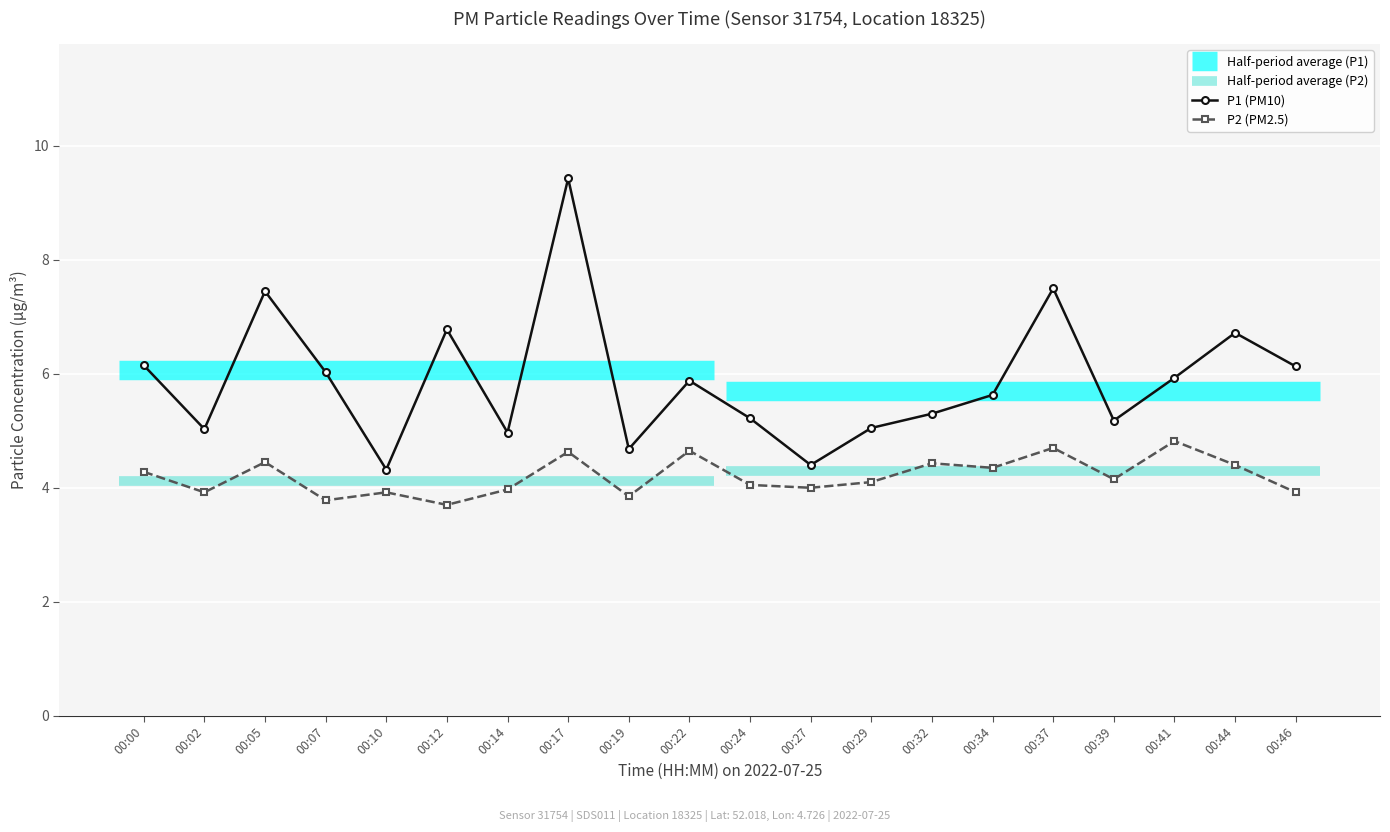

What is the maximum value shown in the chart?

9.4